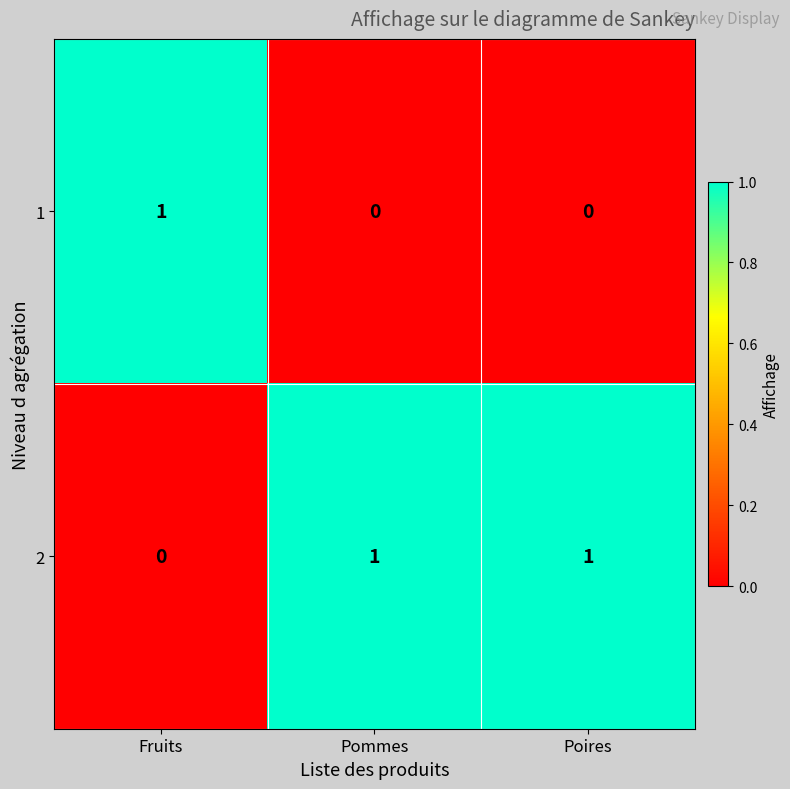

How many 2 values are between 0 and 1?

3